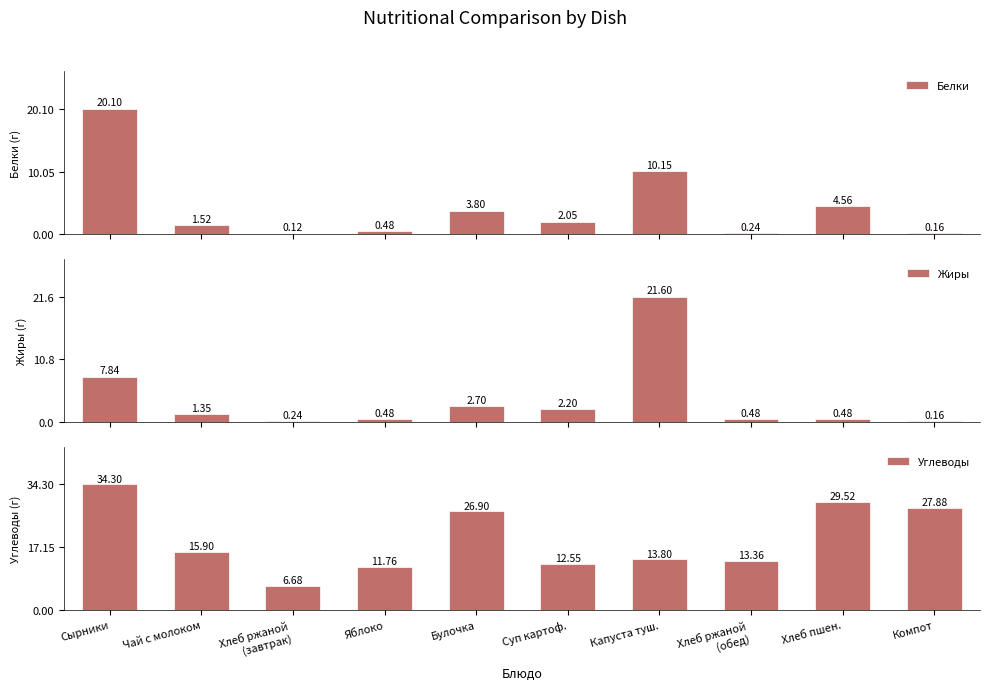

Is the value of Жиры at Капуста туш. greater than the value of Белки at Компот?

Yes